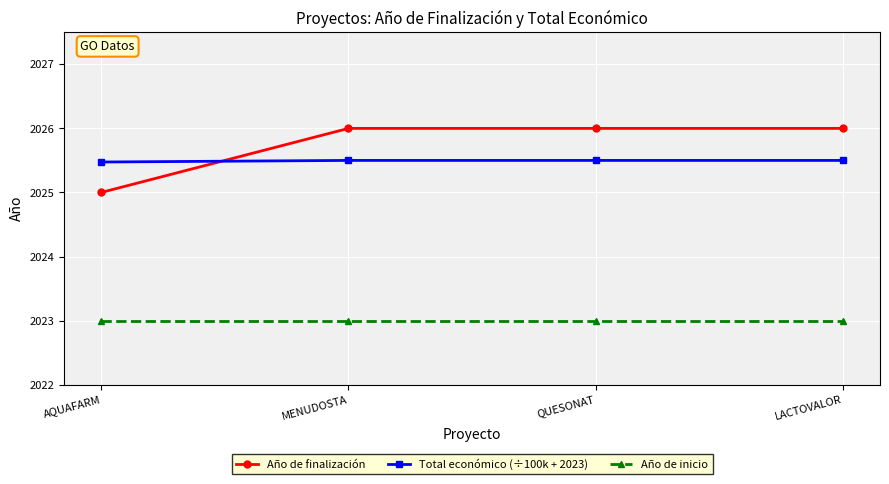

List the series in order of their peak value, lowest first.

Año de inicio, Total económico (÷100k + 2023), Año de finalización